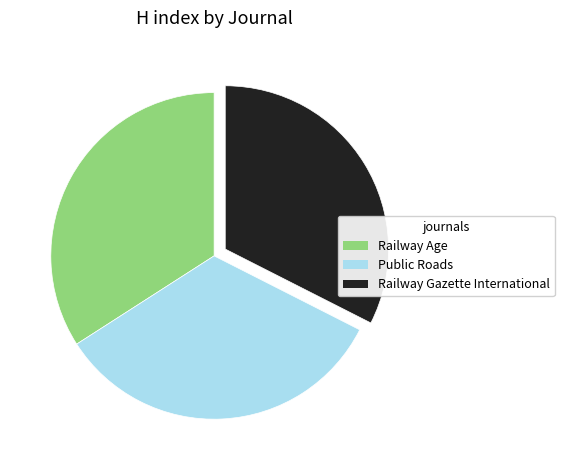

Is it true that Railway Gazette International is 20% of the pie?

False